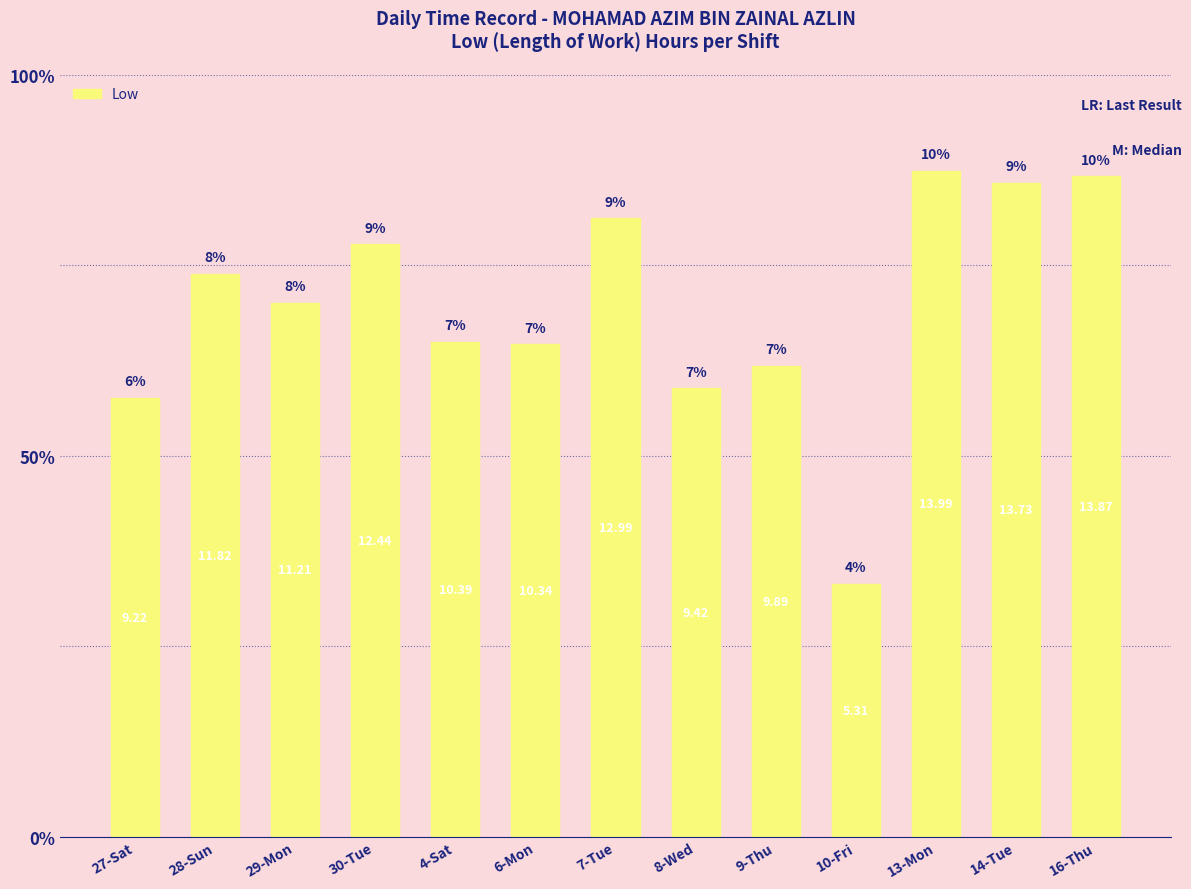

Is it true that the value at 30-Tue is 12.4?

True